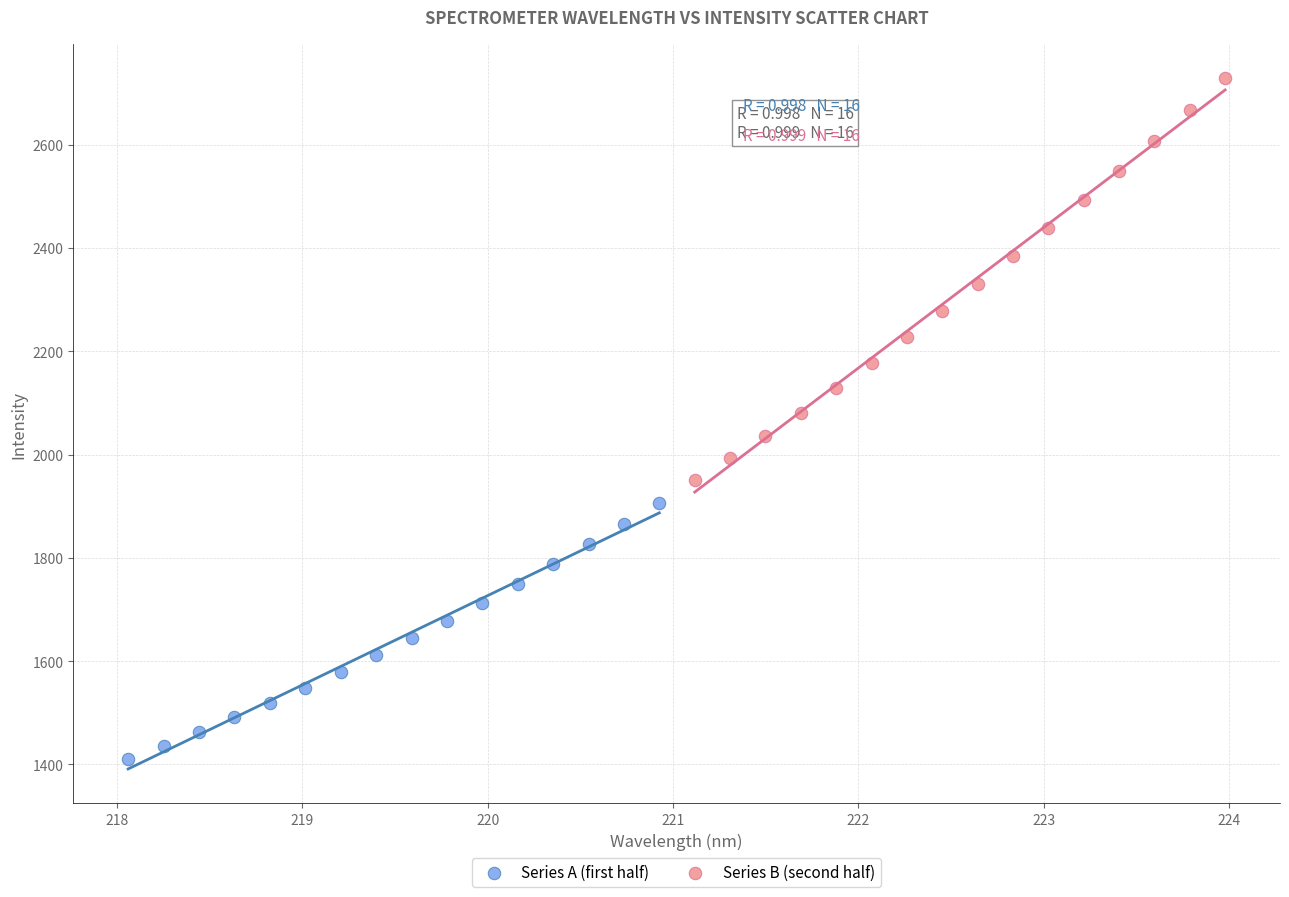

Which series has the widest spread of Y values?

Series B (second half)